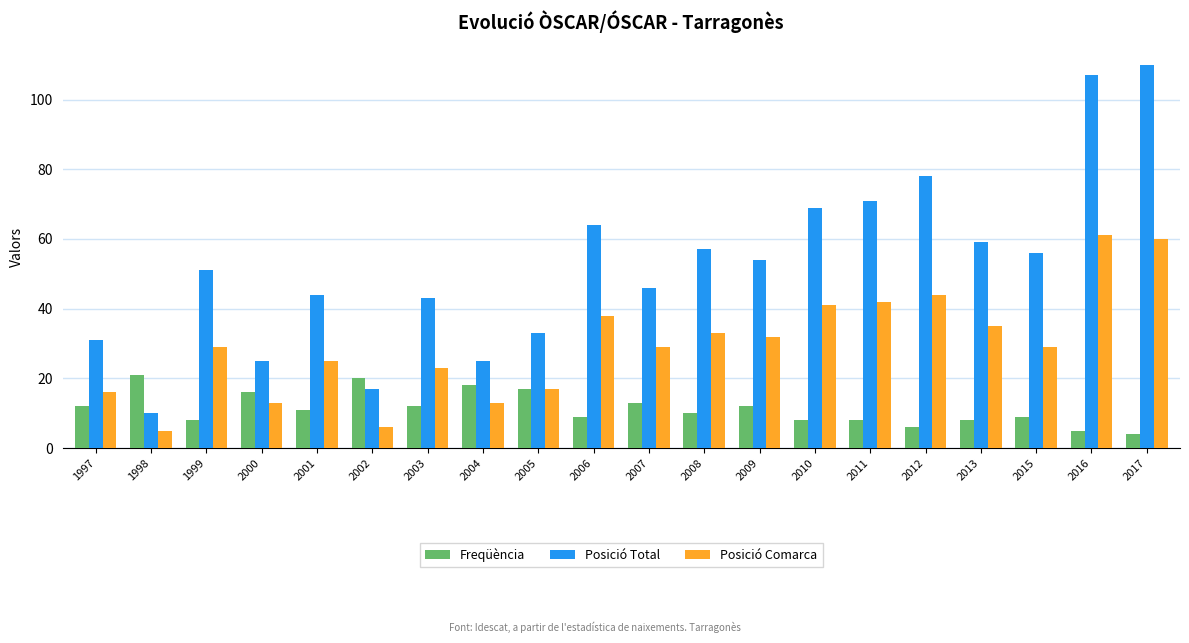

What is the difference between the highest and lowest values at 2013?

51